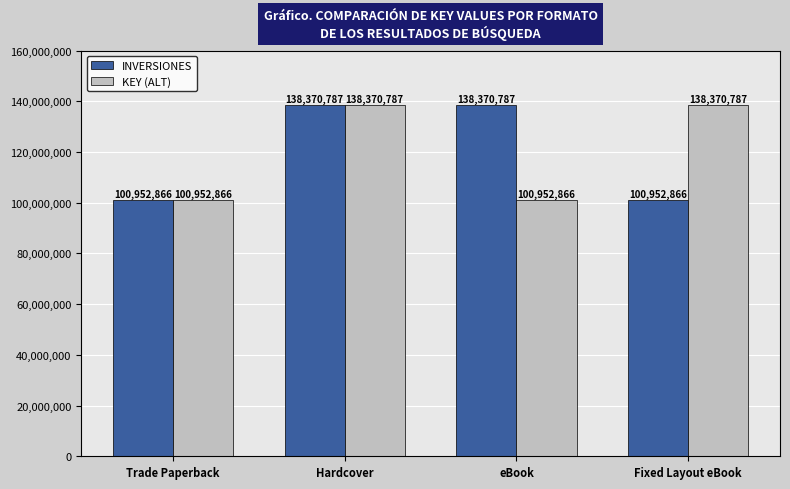

The value of INVERSIONES at Fixed Layout eBook is 164975433. True or false?

False